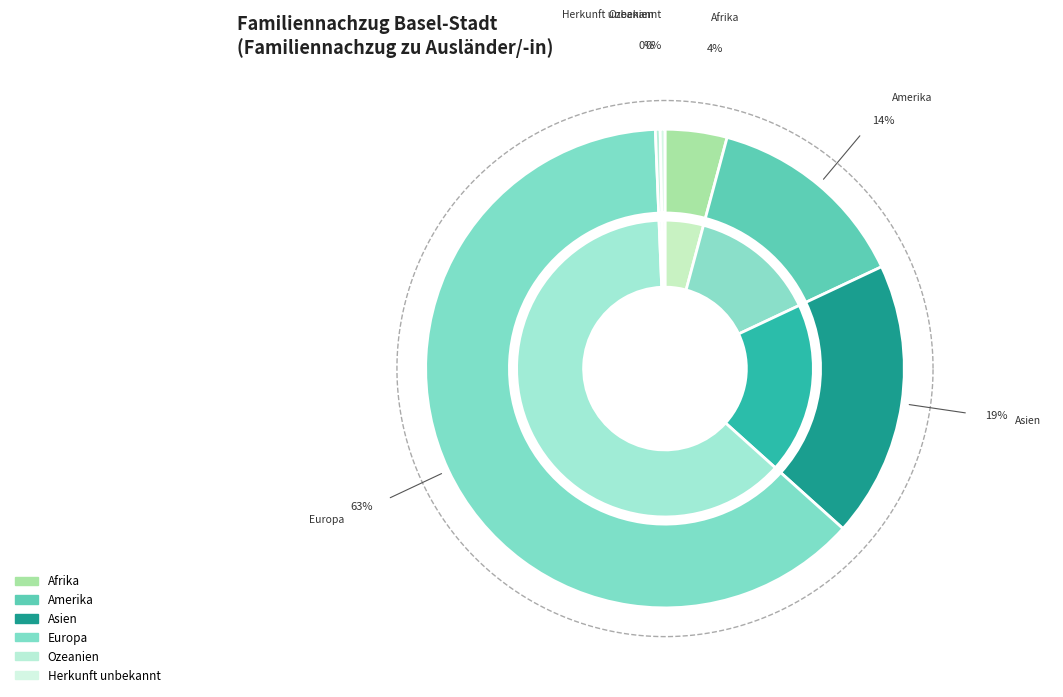

Which category has the biggest portion of the pie?

Europa